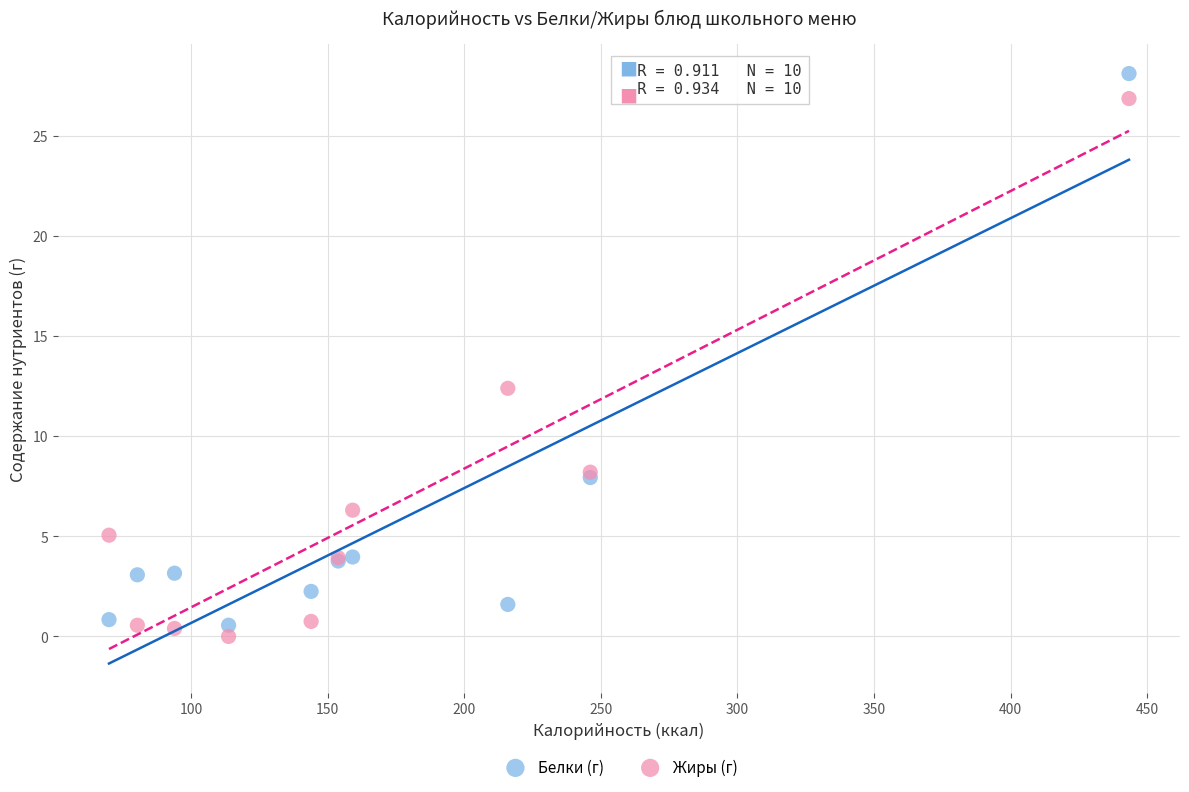

Across all series, what Y value is closest to 14?

12.4